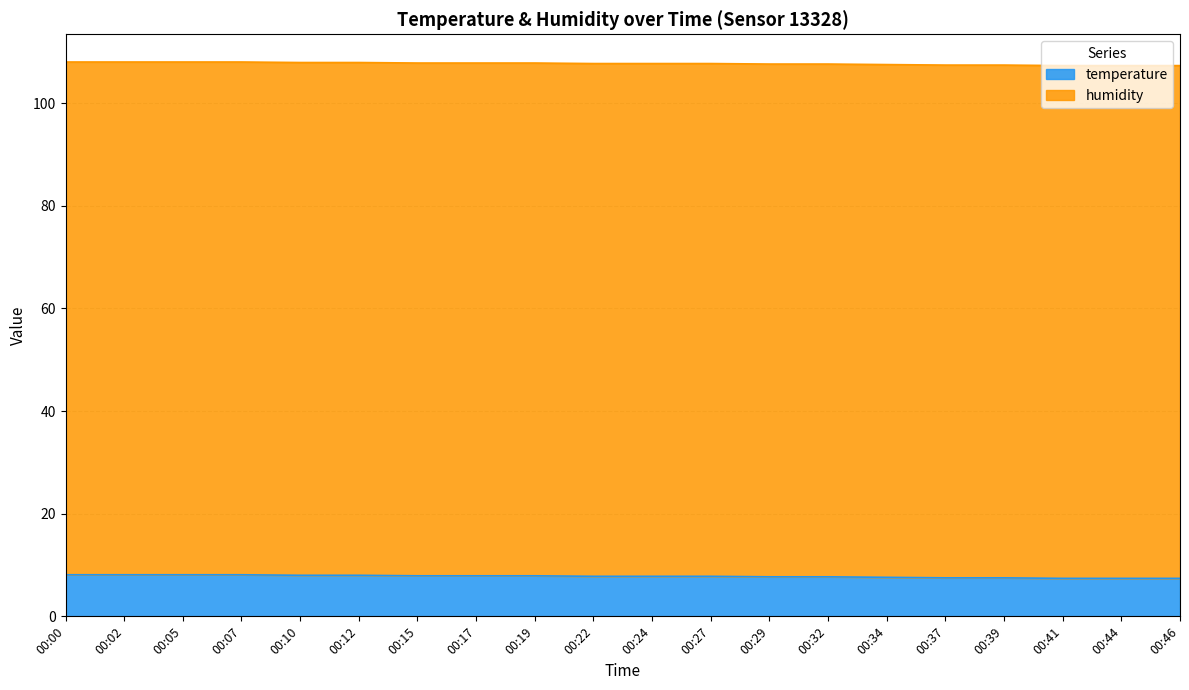

Reading left to right, list all the values displayed in this chart.

00:00=8.1	00:02=8.1	00:05=8.1	00:07=8.1	00:10=8.0	00:12=8.0	00:15=7.9	00:17=7.9	00:19=7.9	00:22=7.8	00:24=7.8	00:27=7.8	00:29=7.7	00:32=7.7	00:34=7.6	00:37=7.5	00:39=7.5	00:41=7.4	00:44=7.4	00:46=7.4